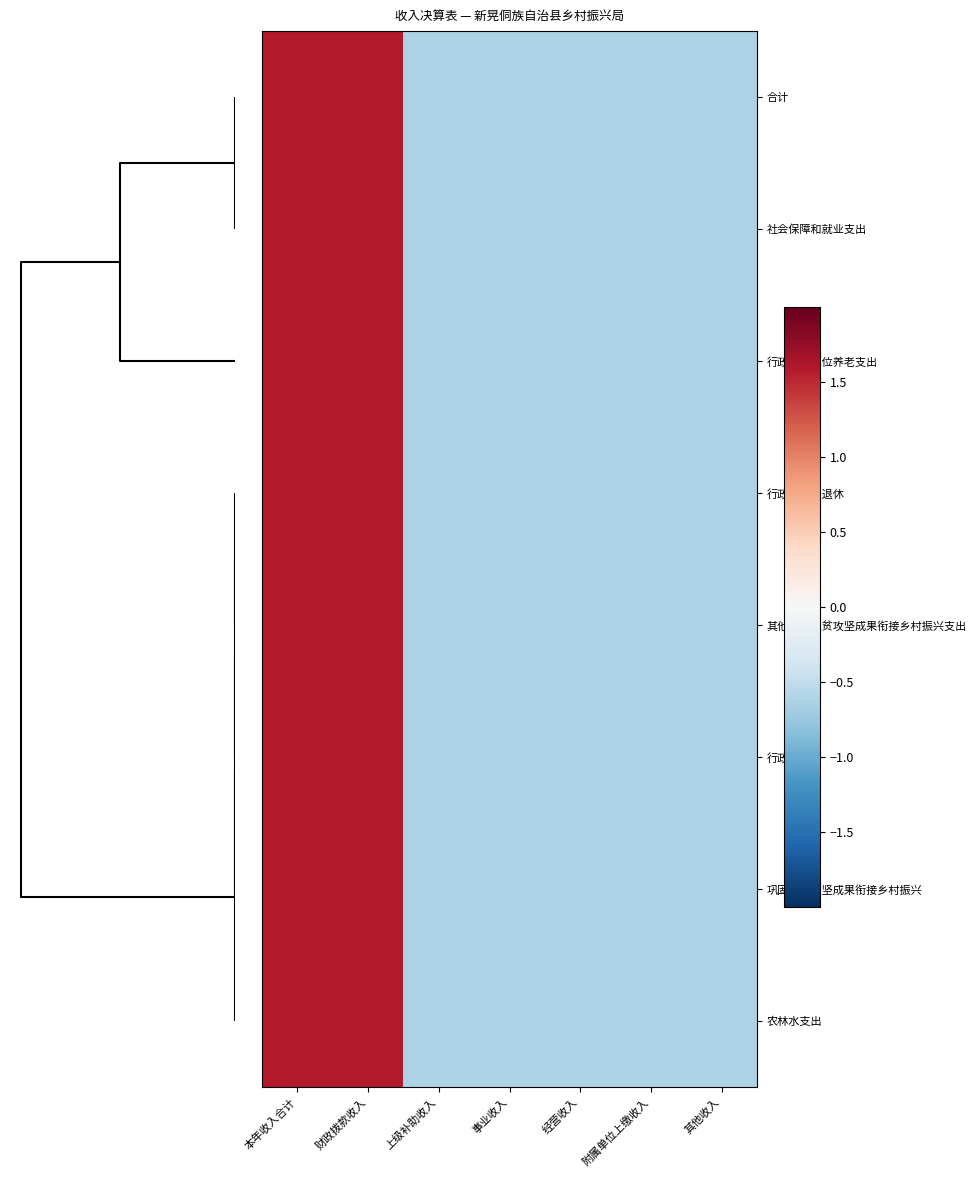

Which label corresponds to the largest value in the chart?

本年收入合计